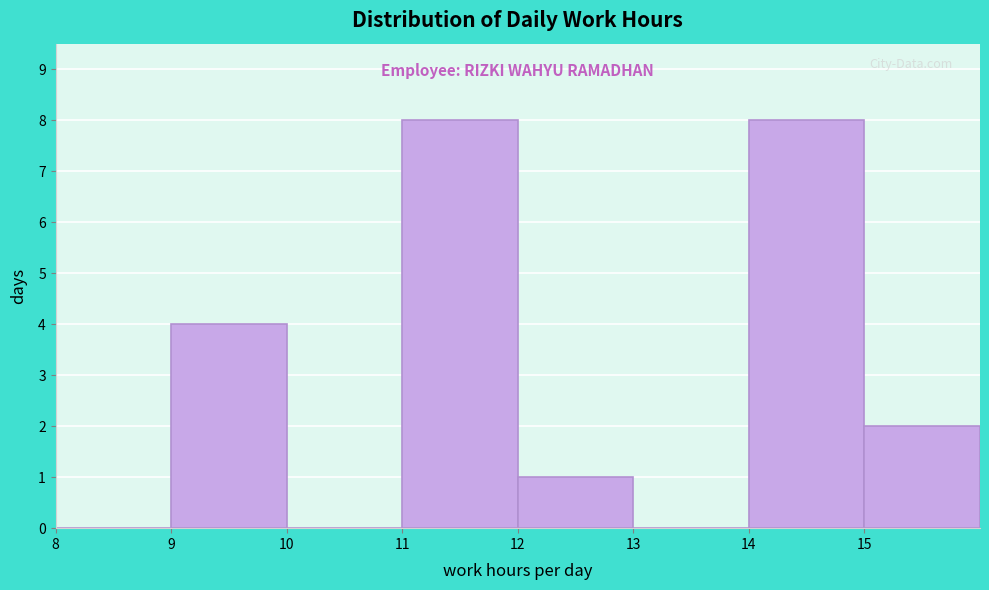

Reading left to right, transcribe this chart: for each bar, give the range it covers on the x-axis and its height. The values are not printed on the chart, so give them approximately, as read against the axis.

8 to 9: 0
9 to 10: 4
10 to 11: 0
11 to 12: 8
12 to 13: 1
13 to 14: 0
14 to 15: 8
15 to 16: 2